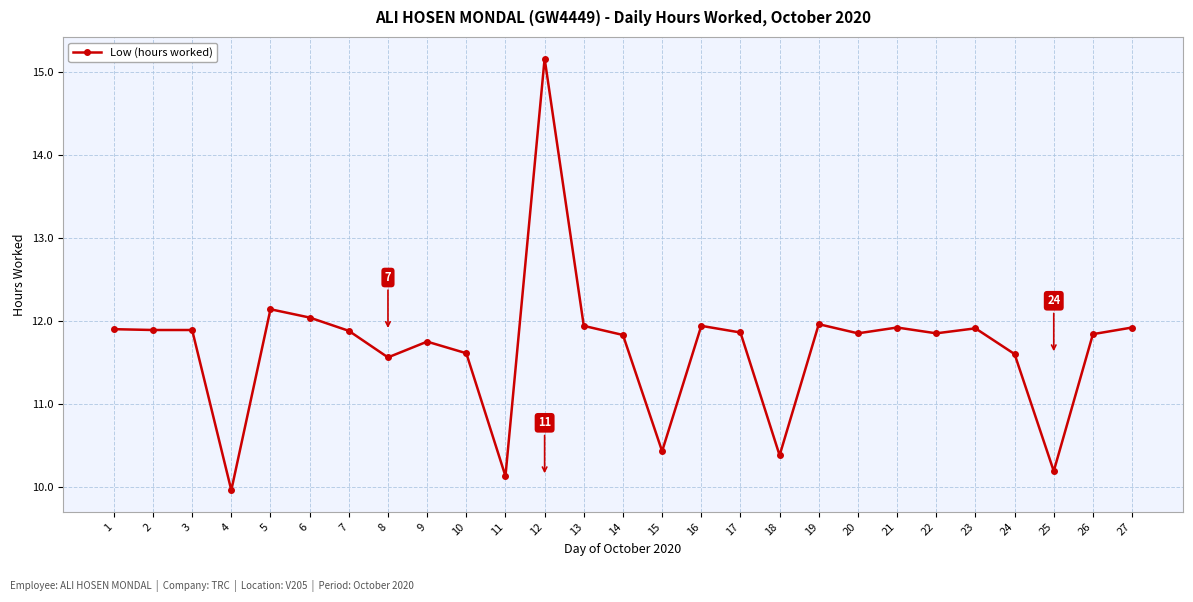

Which has a higher value, 17 or 16?

16